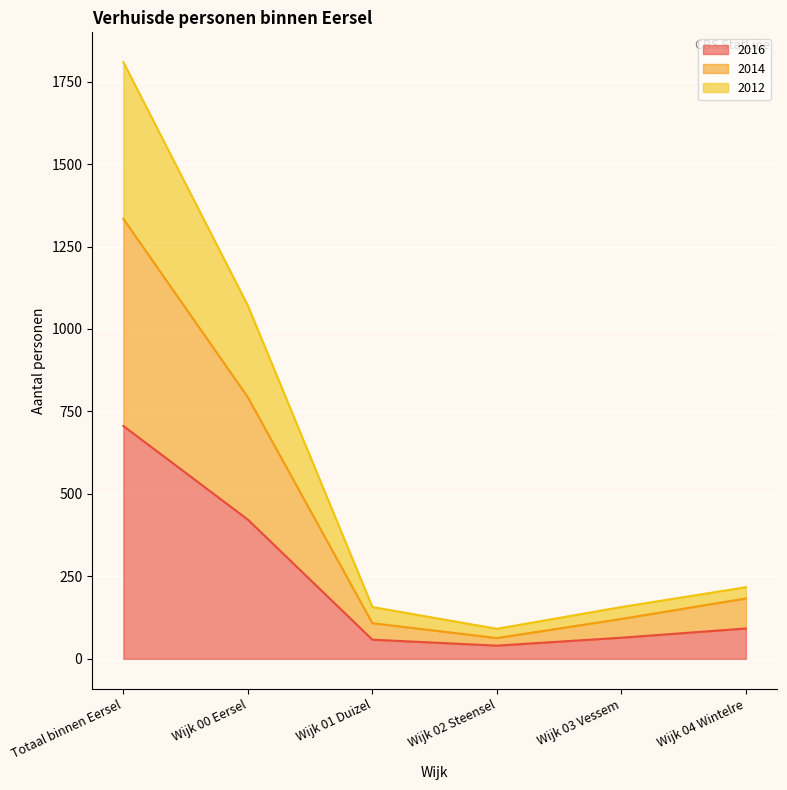

What is the difference between the highest and lowest values at Wijk 02 Steensel?

51